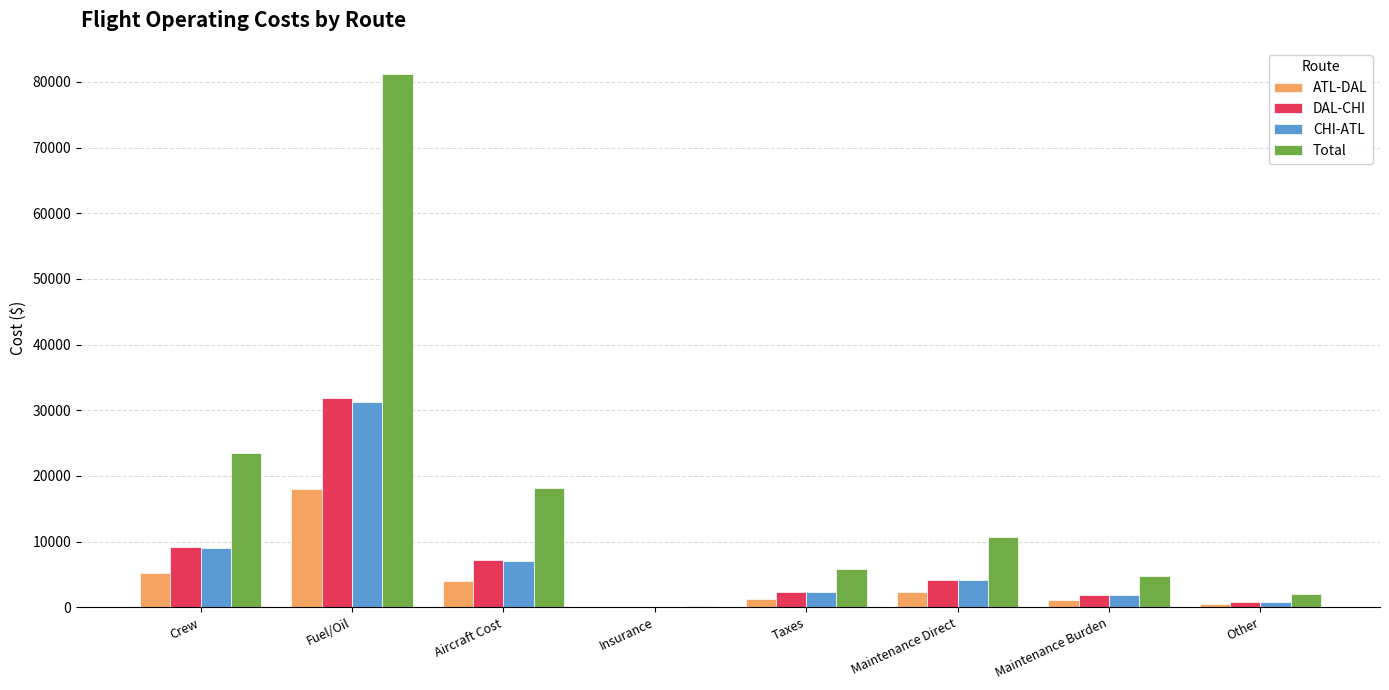

True or false: DAL-CHI has a value of 2325.6 at Taxes.

True